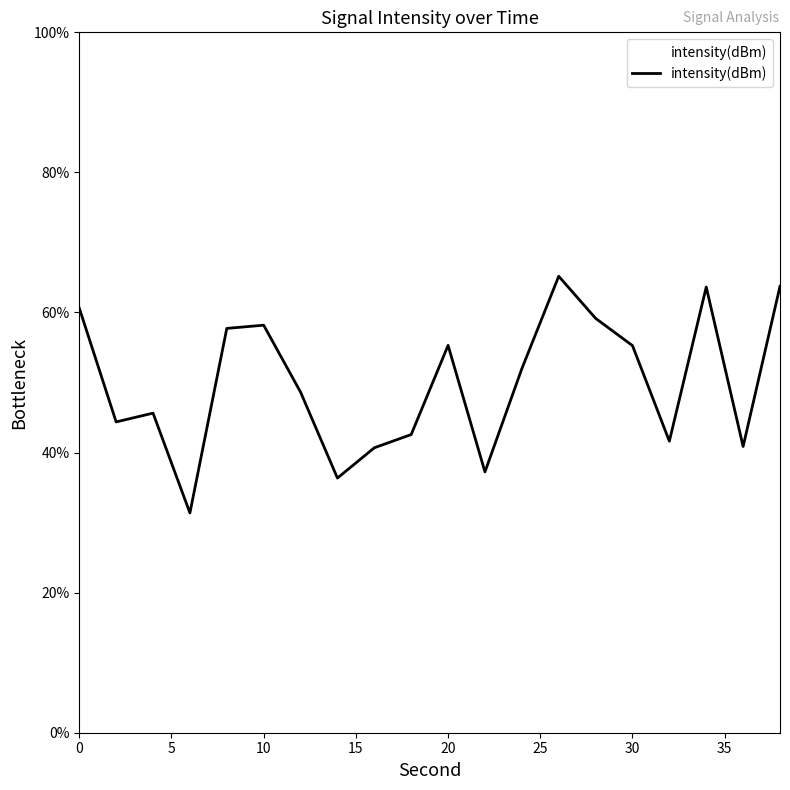

What is the difference between the maximum and minimum values?

33.8